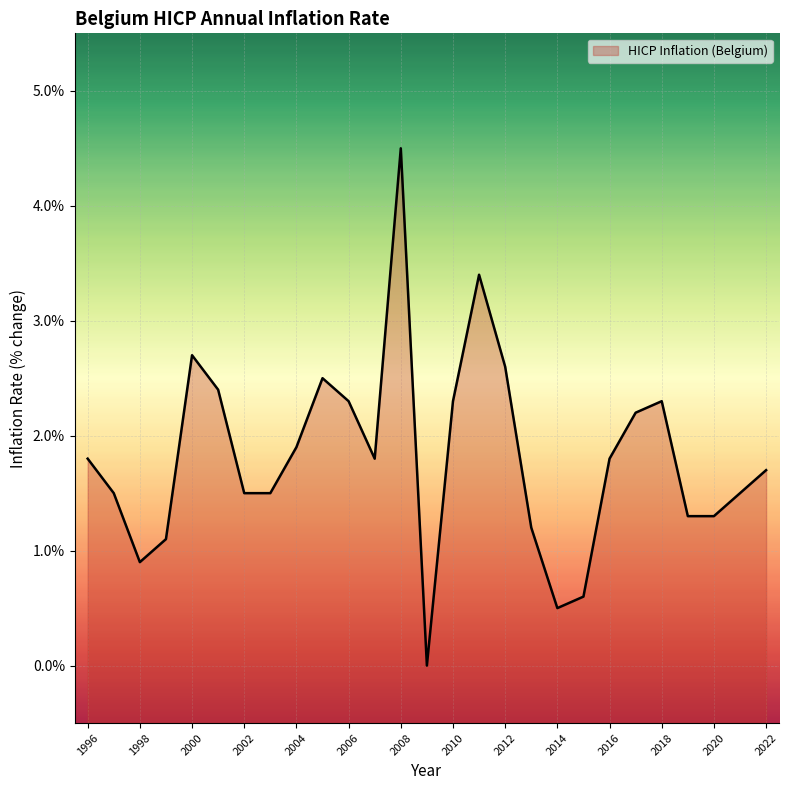

How many data points are less than 1?

4